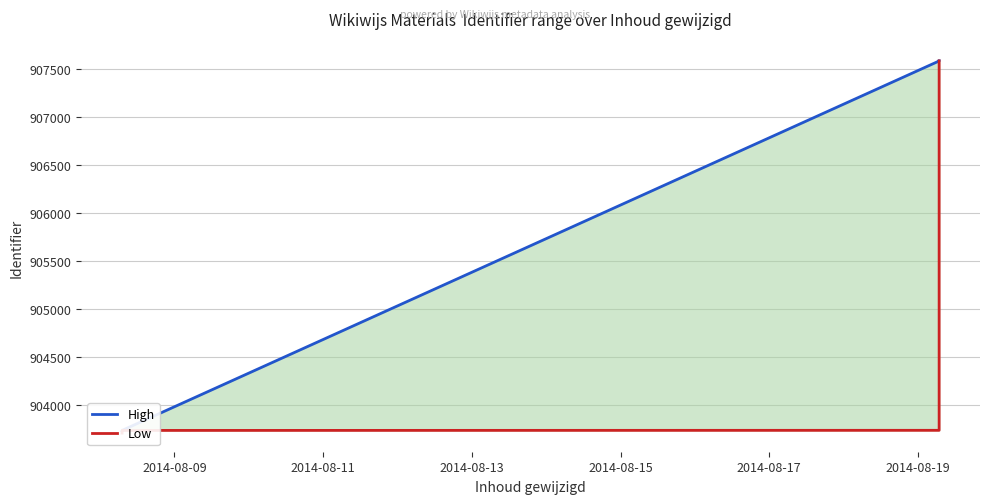

True or false: High and Low cross at least once.

False